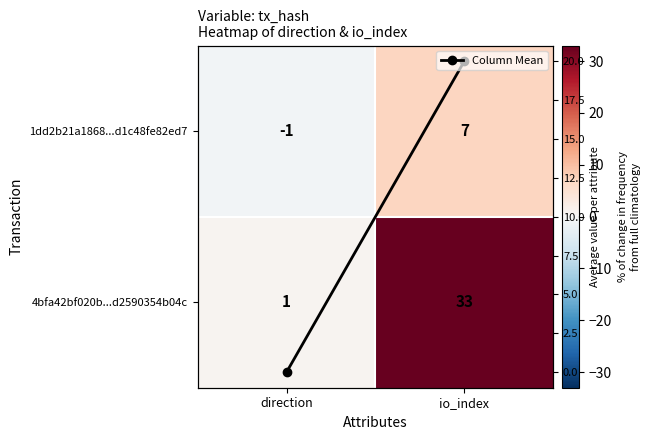

The value of 4bfa42bf020b...d2590354b04c at io_index is 33. True or false?

True